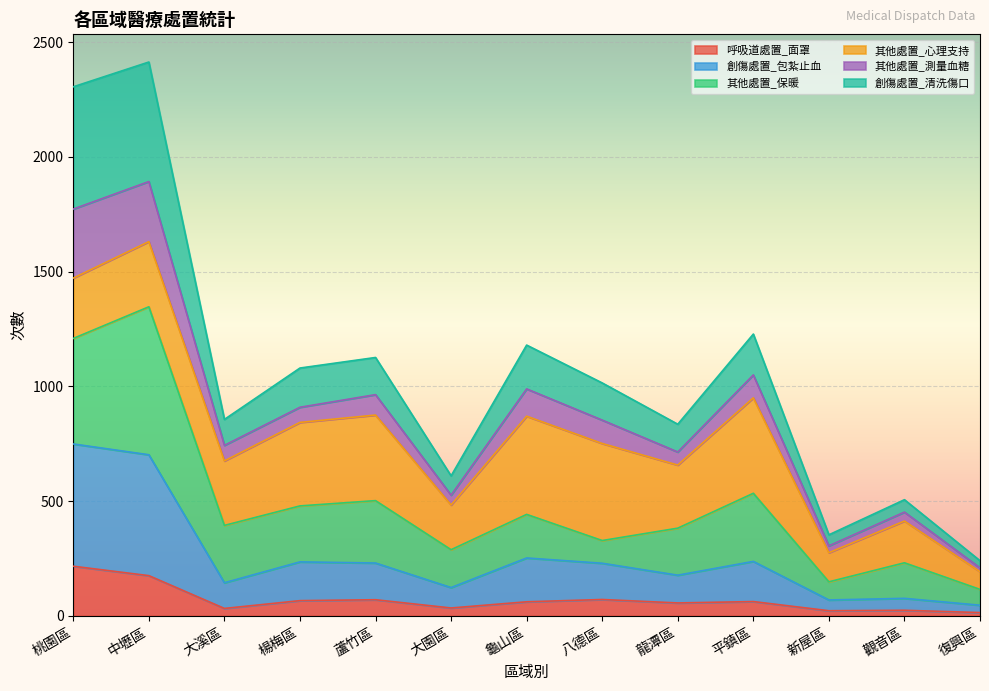

What is the maximum value for 呼吸道處置_面罩?

216